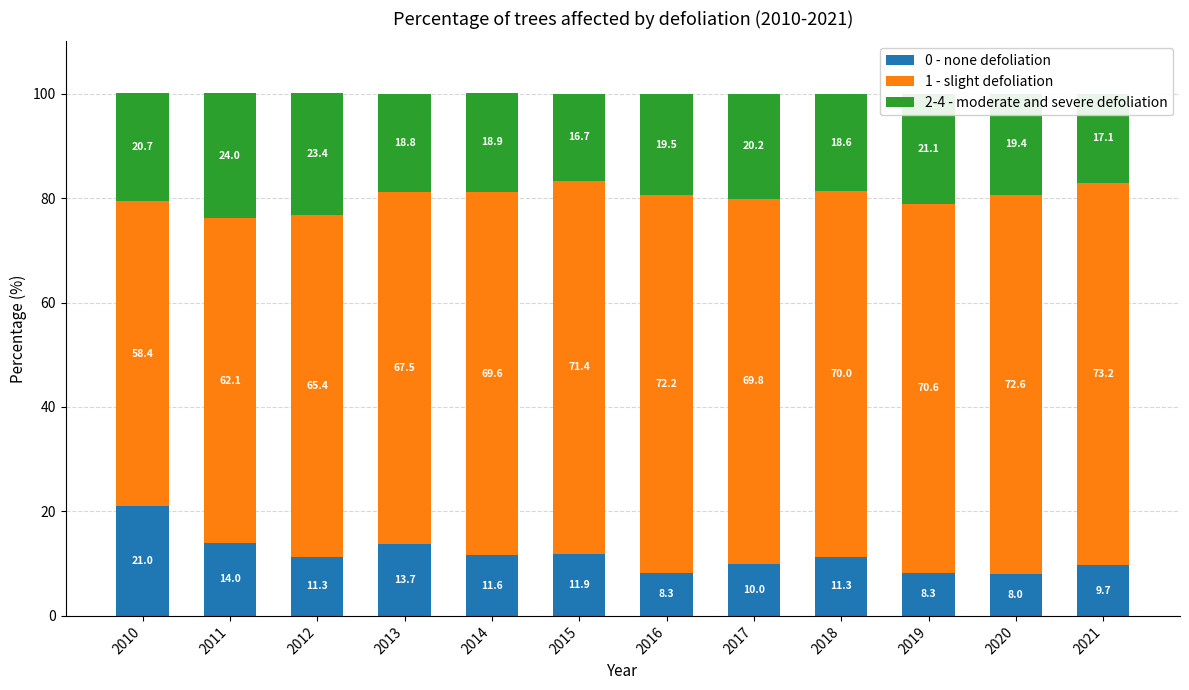

Where does the 0 - none defoliation series first go above 11?

2010